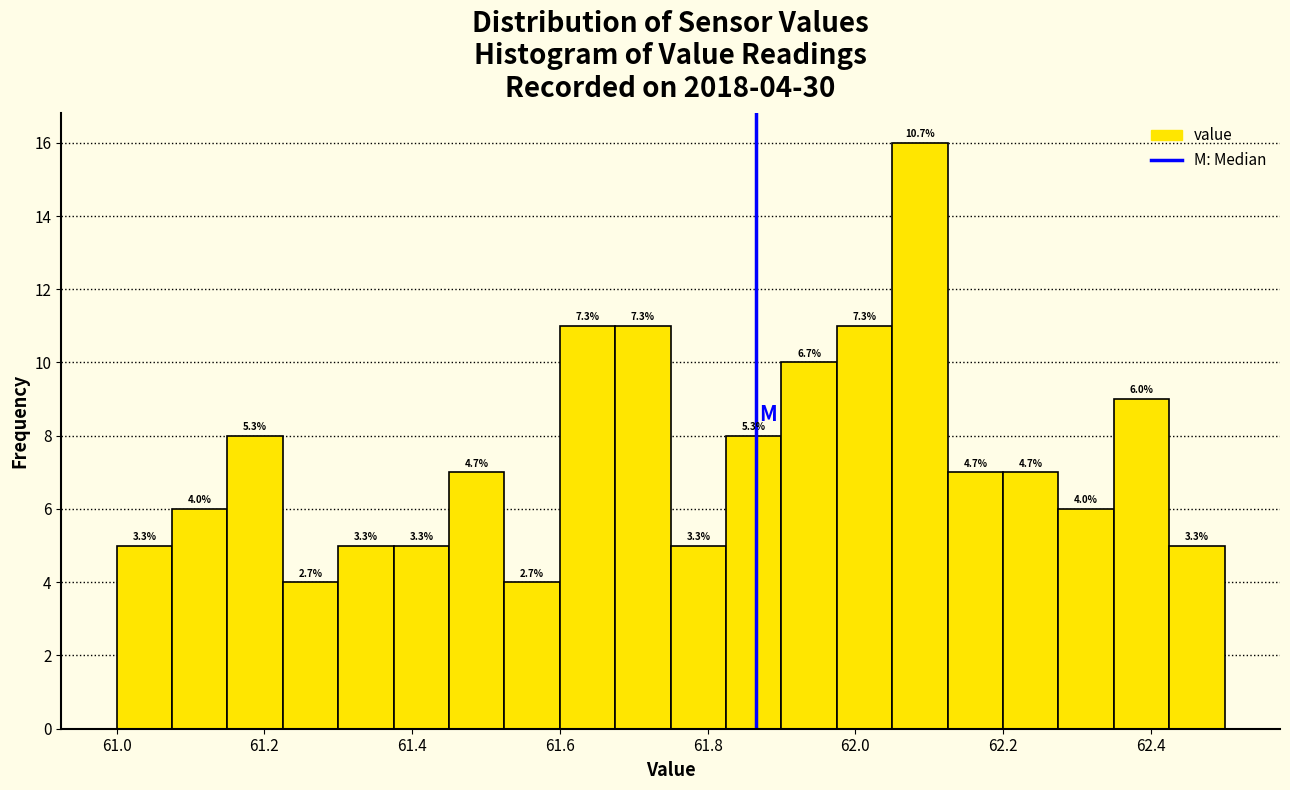

Read against the x-axis, roughly where is the centre of the tallest bar?

62.08